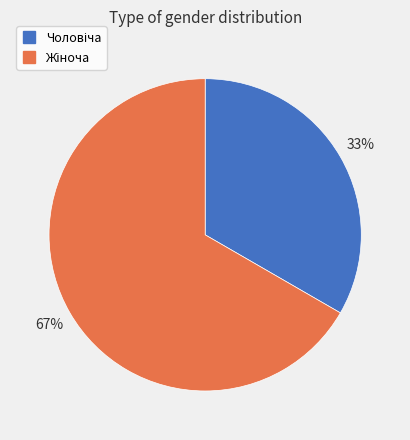

Is there any slice that represents more than half of the pie?

Yes